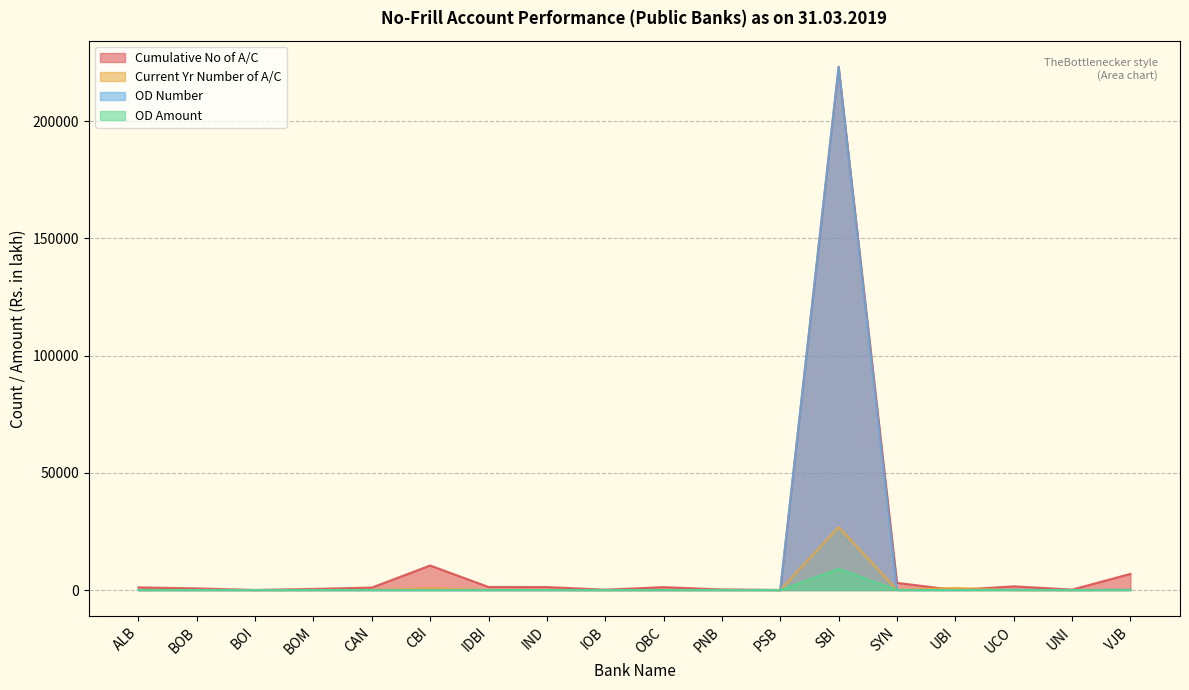

Is the value of Cumulative No of A/C at BOM greater than the value of OD Number at UBI?

Yes